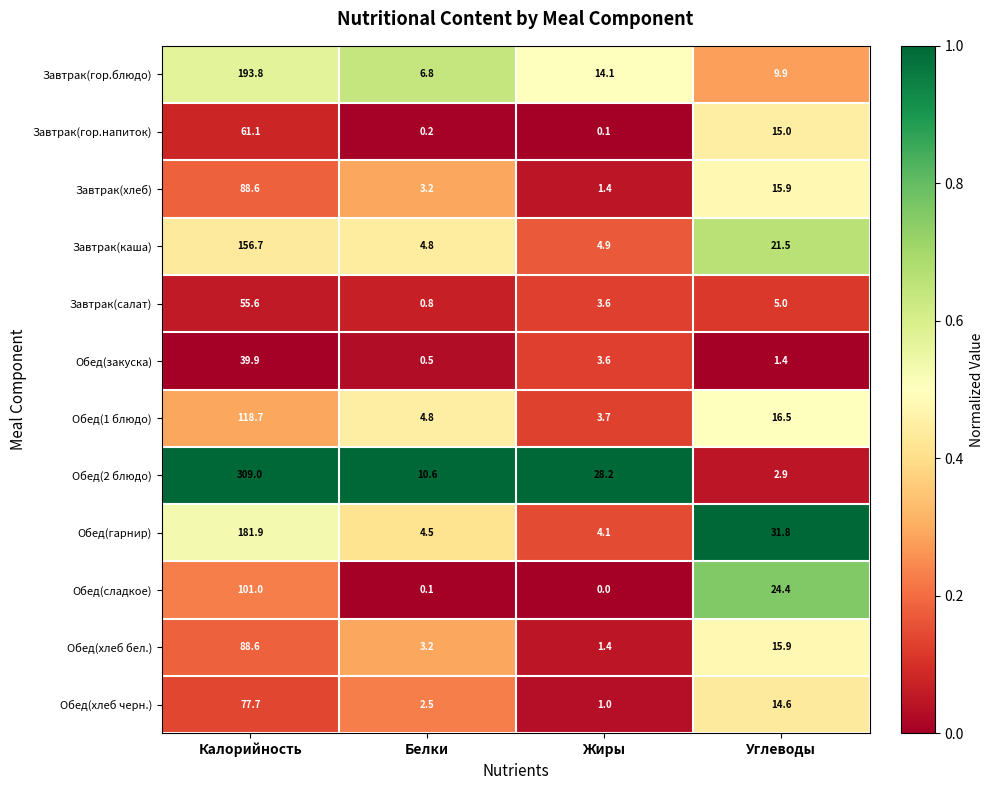

At which label is Обед(2 блюдо) closest to 155?

Жиры